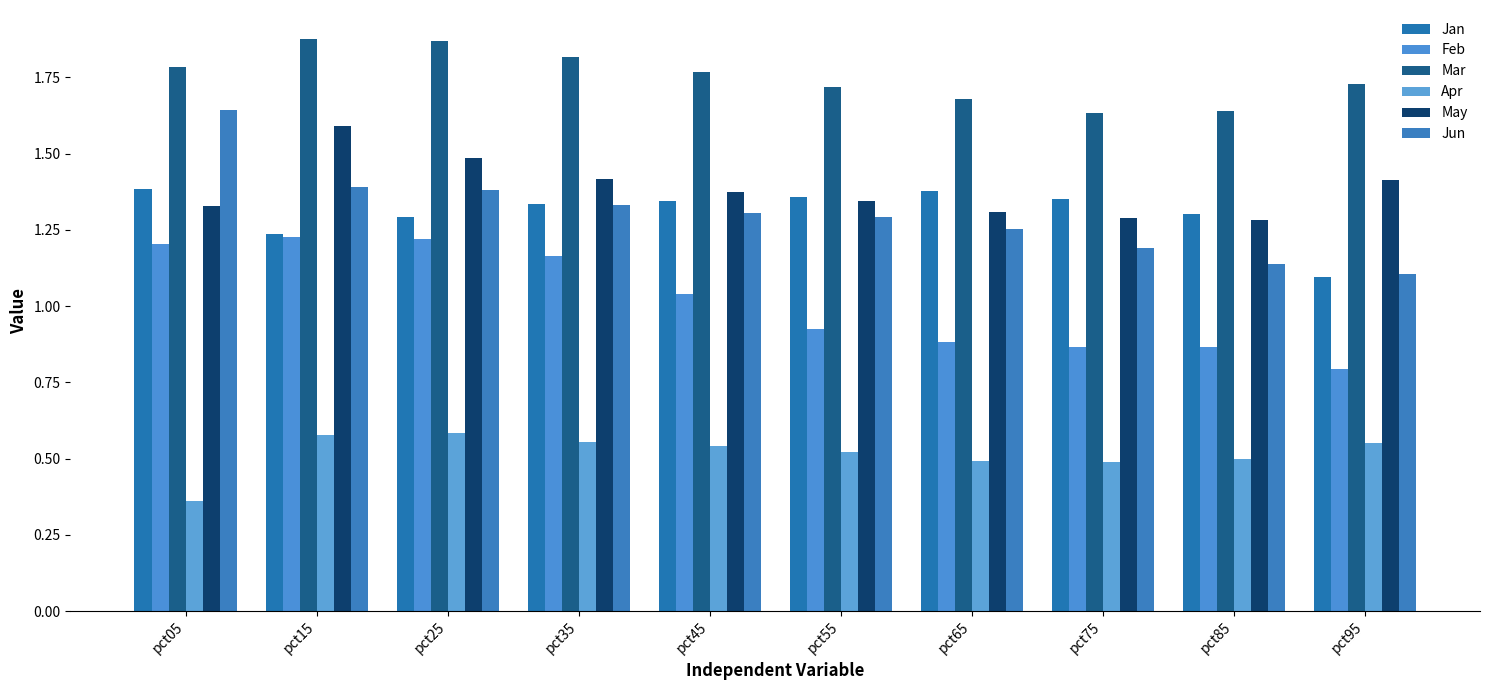

What is the average value of the Feb series?

1.0